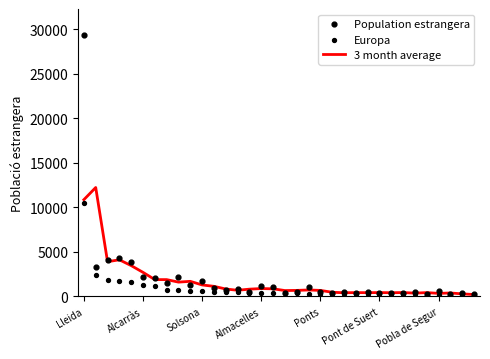

Is the value of 3 month average at Lleida greater than the value of Population estrangera at 28?

Yes